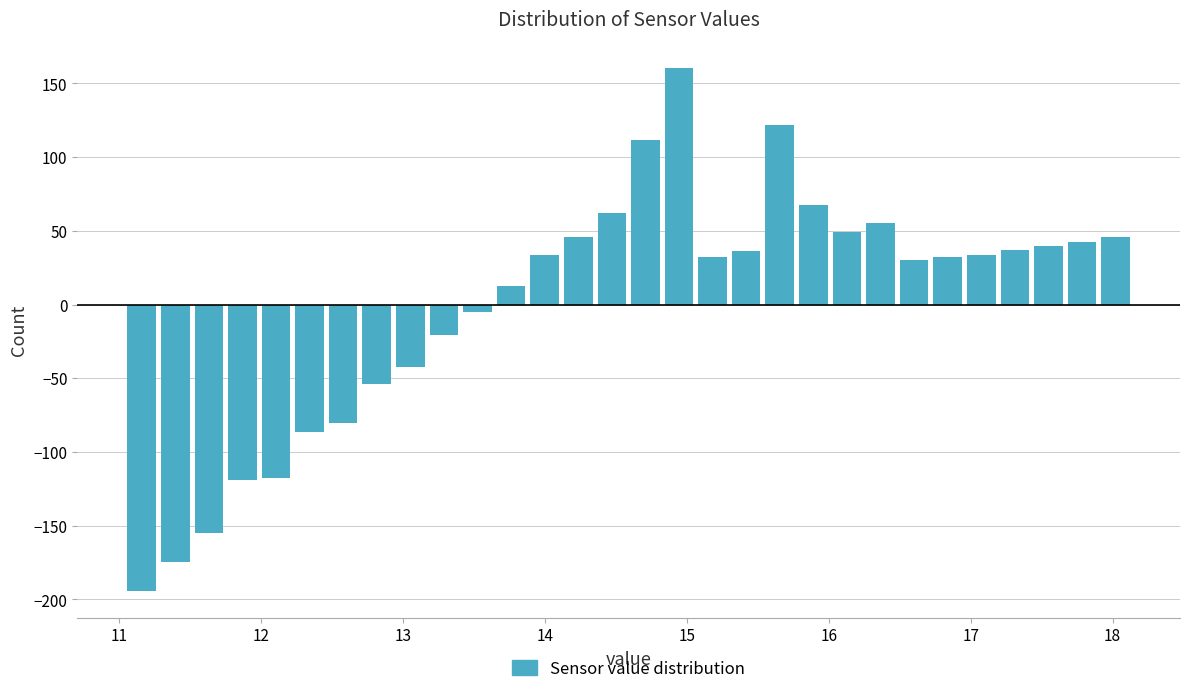

Read against the x-axis, roughly where is the centre of the tallest bar?

14.9